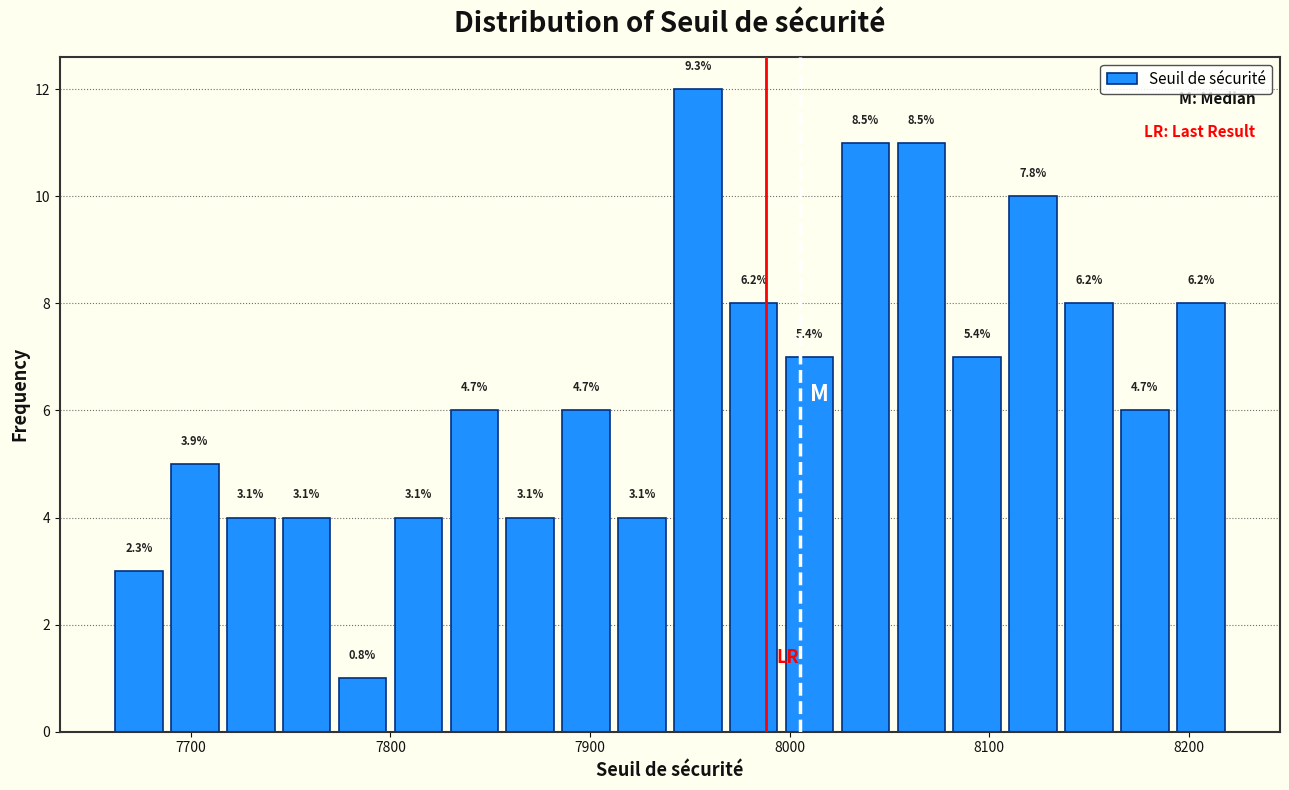

Around what value on the x-axis is the tallest bar? Give the approximate position of its centre, as read against the axis.

7950